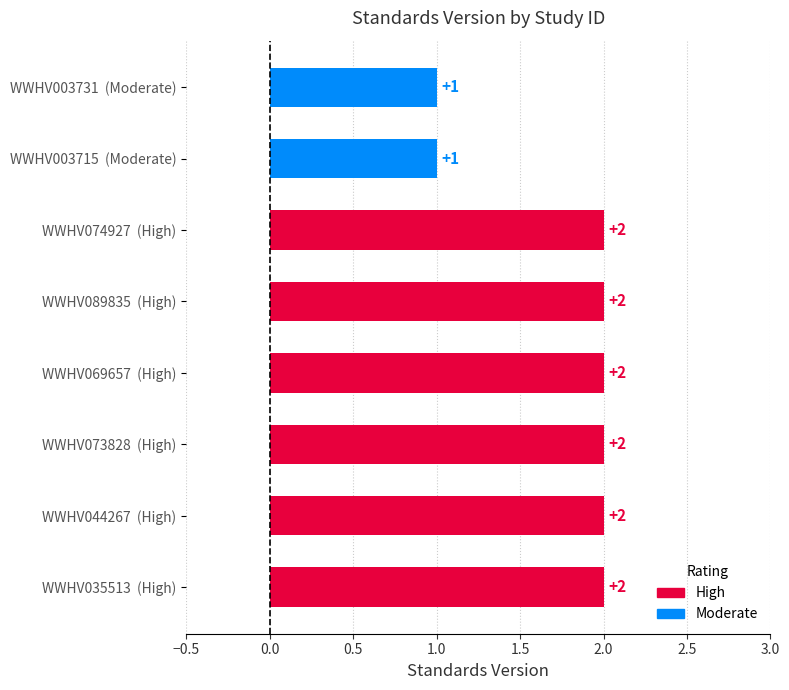

What is the minimum value shown in the chart?

1